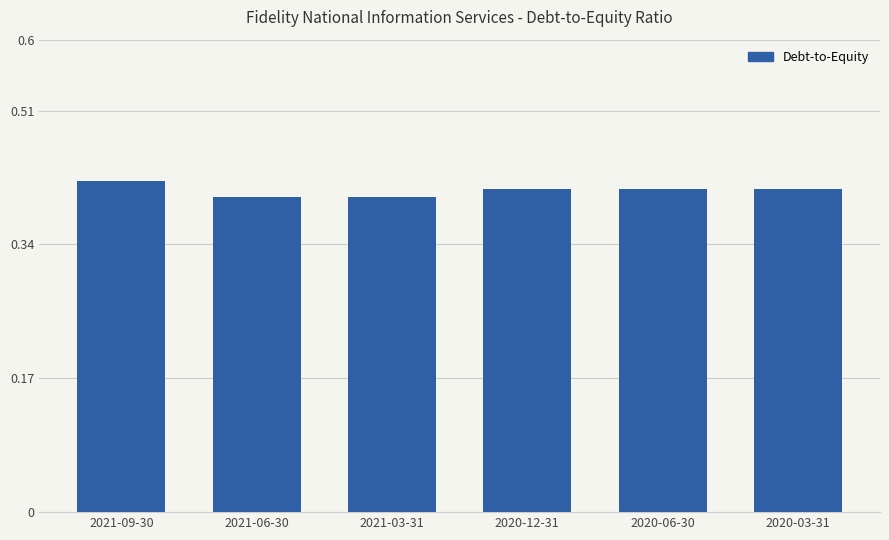

The value at 2020-06-30 is 0.4. True or false?

True